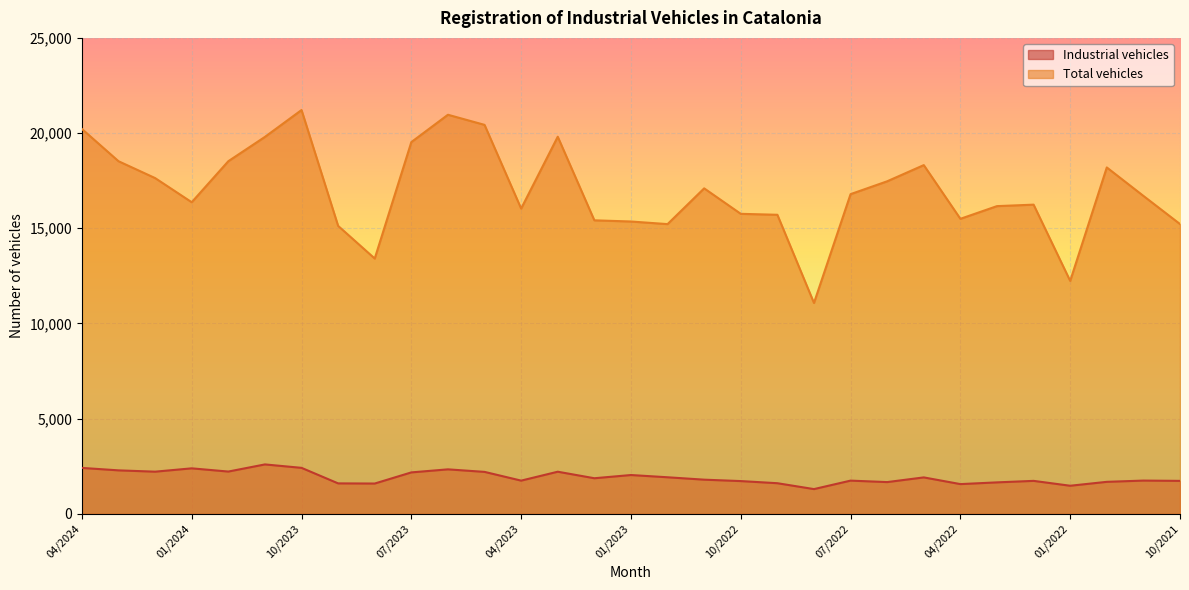

At which category does Total vehicles reach its first local peak?

10/2023